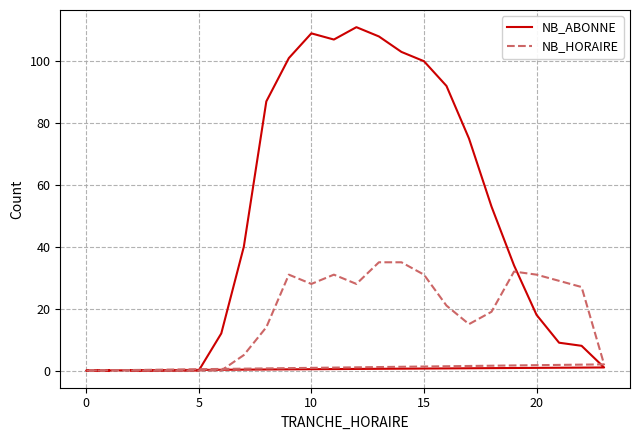

How many intersections are there between NB_HORAIRE and NB_ABONNE?

1